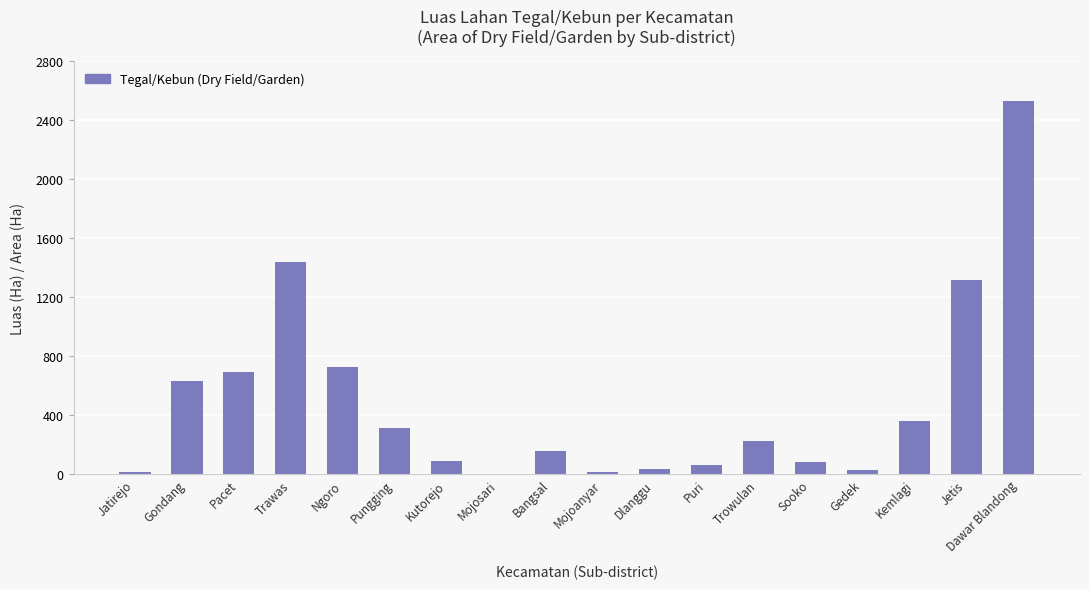

How many values are above zero?

17